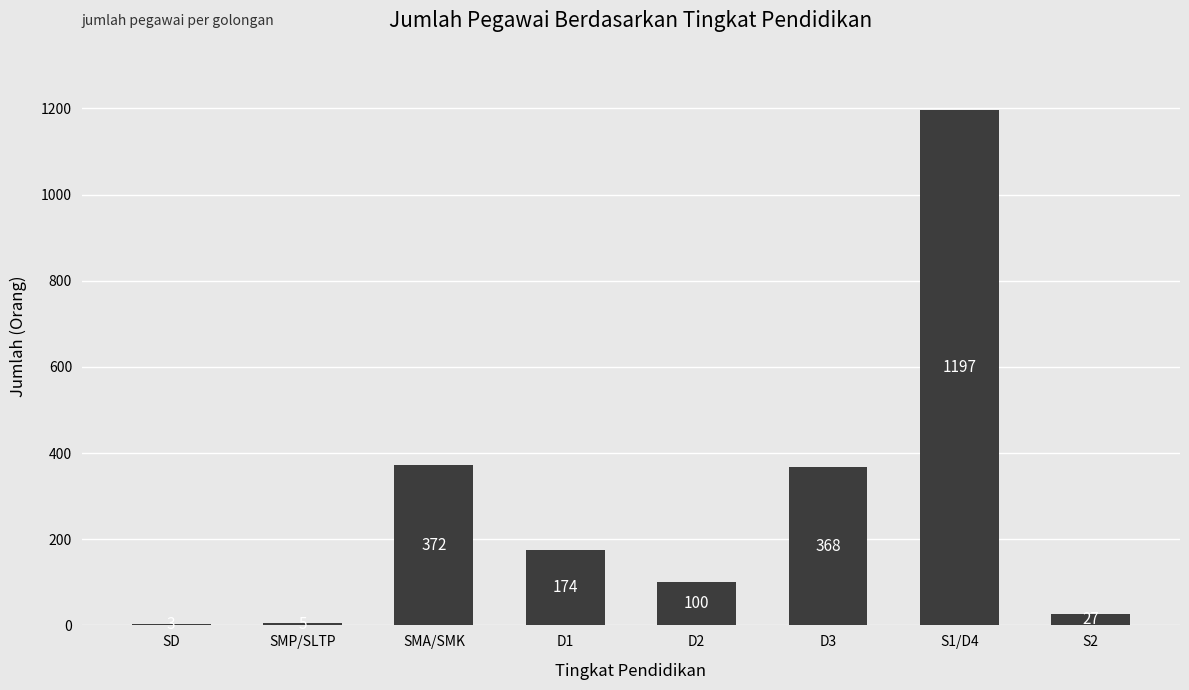

Approximately how many times larger is the value at SMP/SLTP compared to S2?

0.2